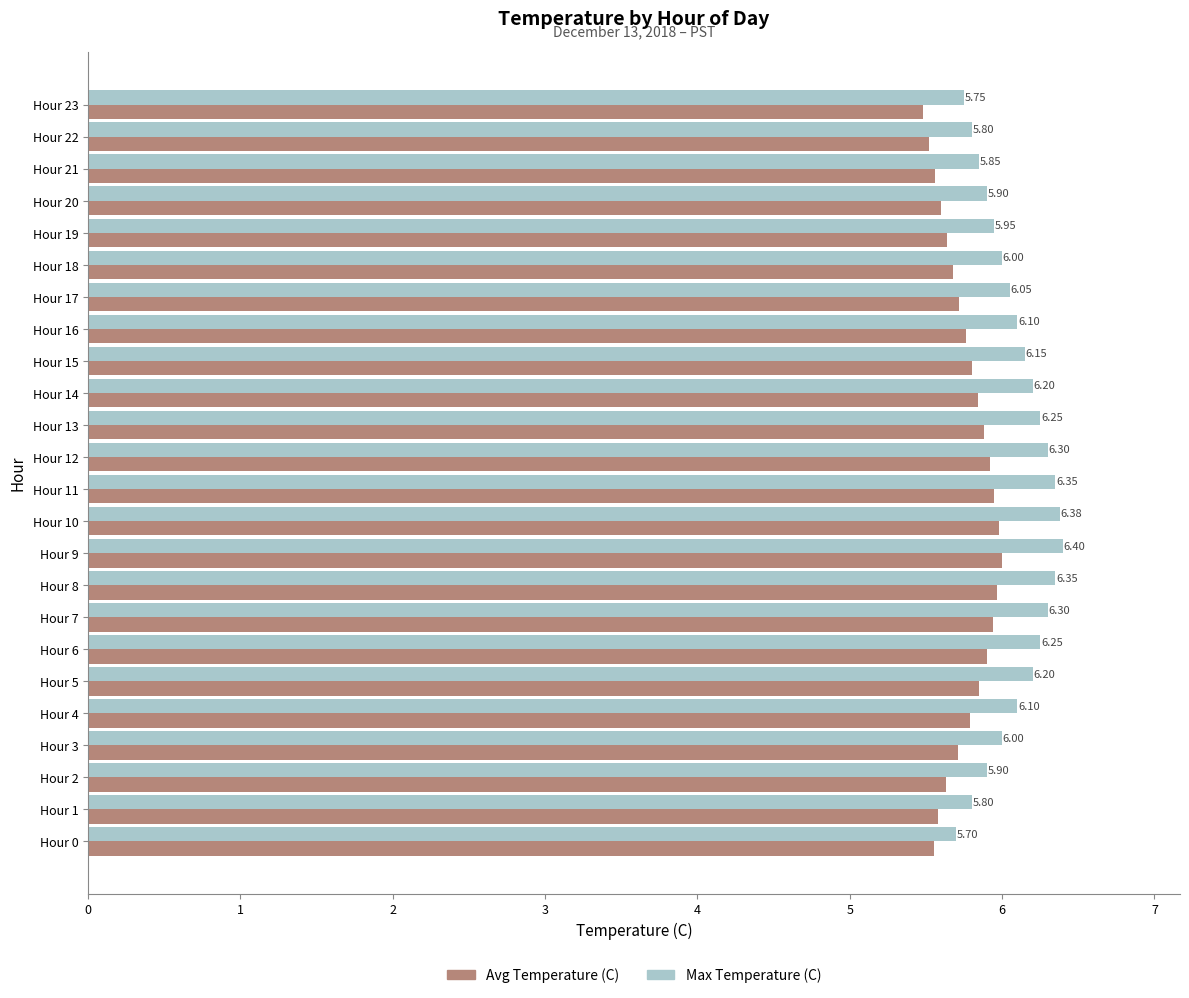

Which series changed the most between Hour 1 and Hour 9?

Max Temperature (C)